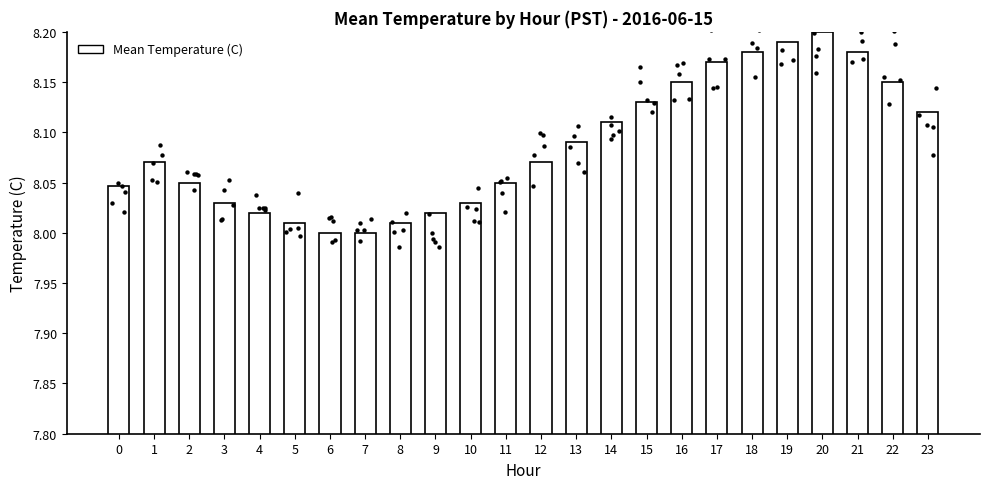

Between 1 and 10, which is larger?

1